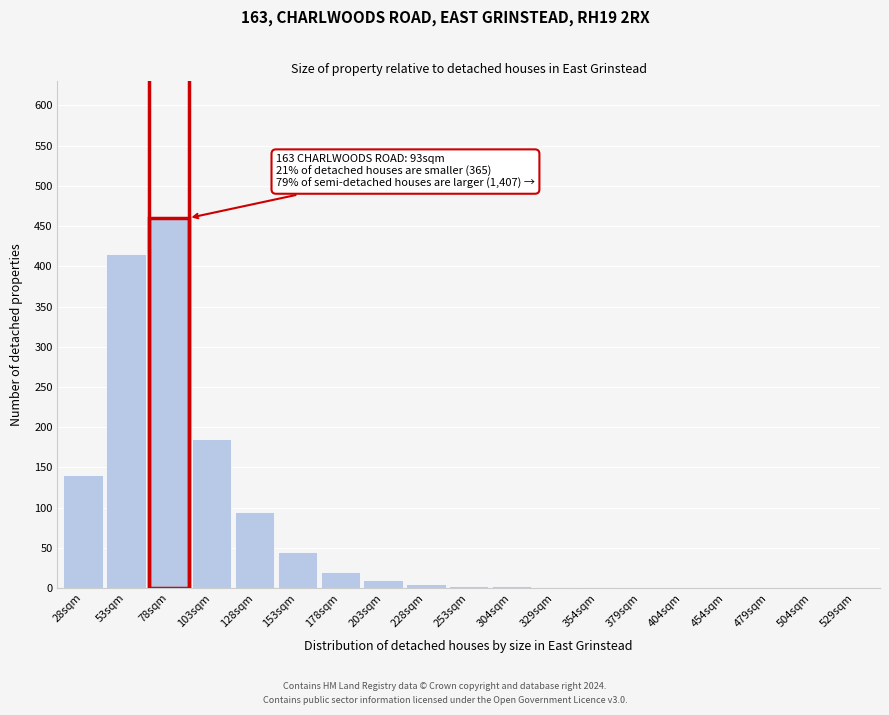

What is the change in value from 78sqm to 379sqm?

-460